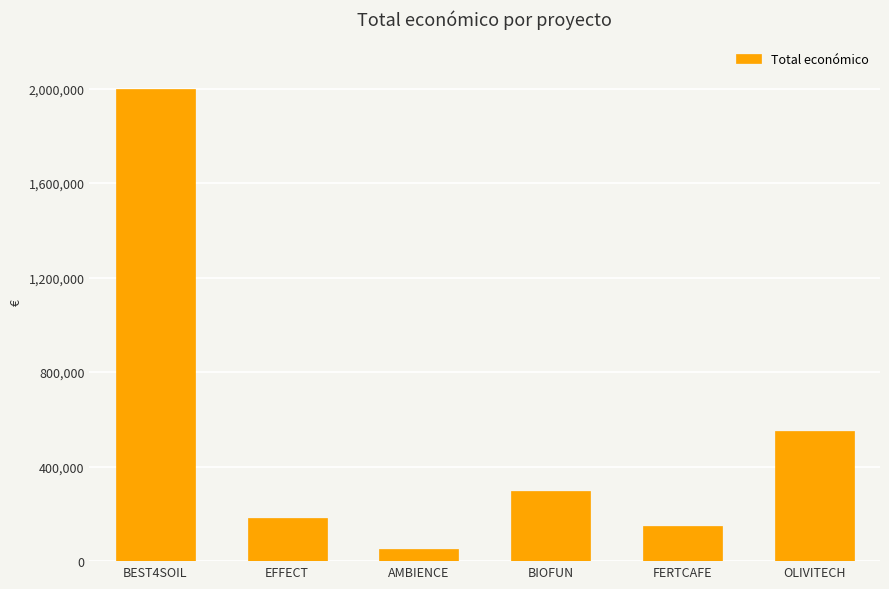

How many distinct data groups are displayed?

1